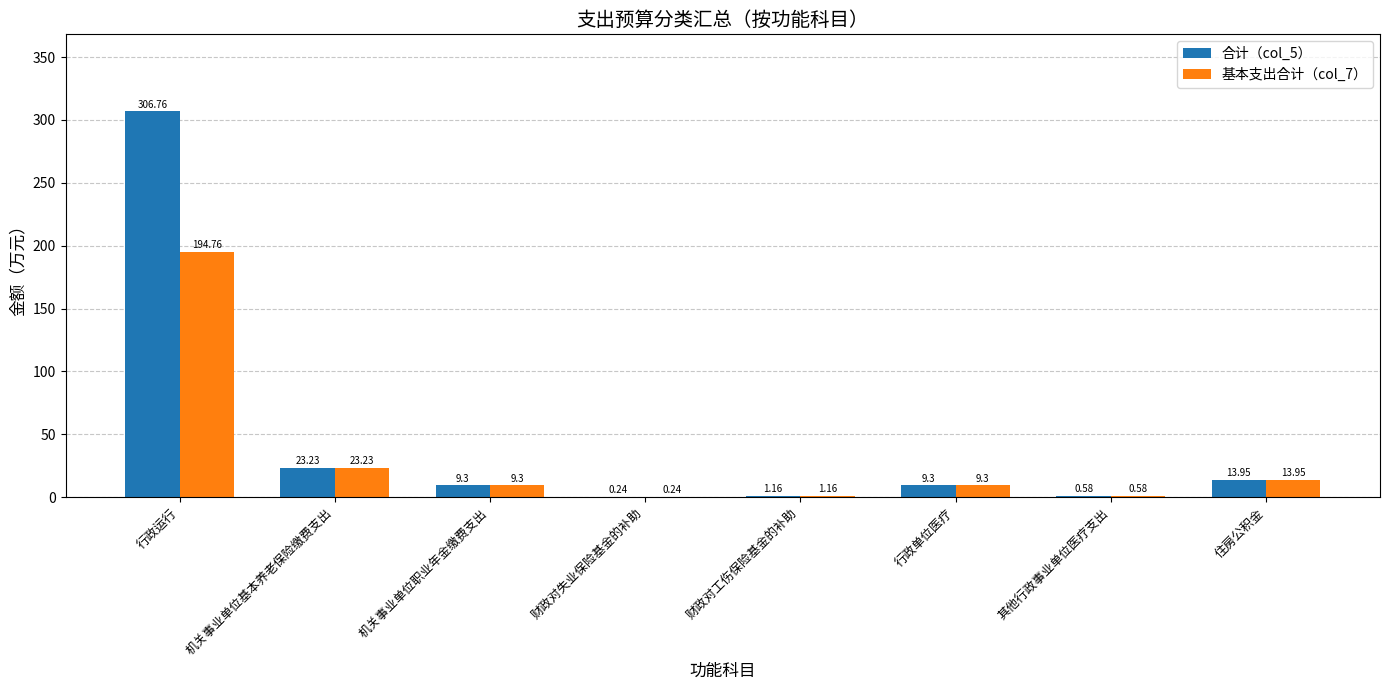

Between 行政运行 and 行政单位医疗, which series saw the biggest shift?

合计（col_5）